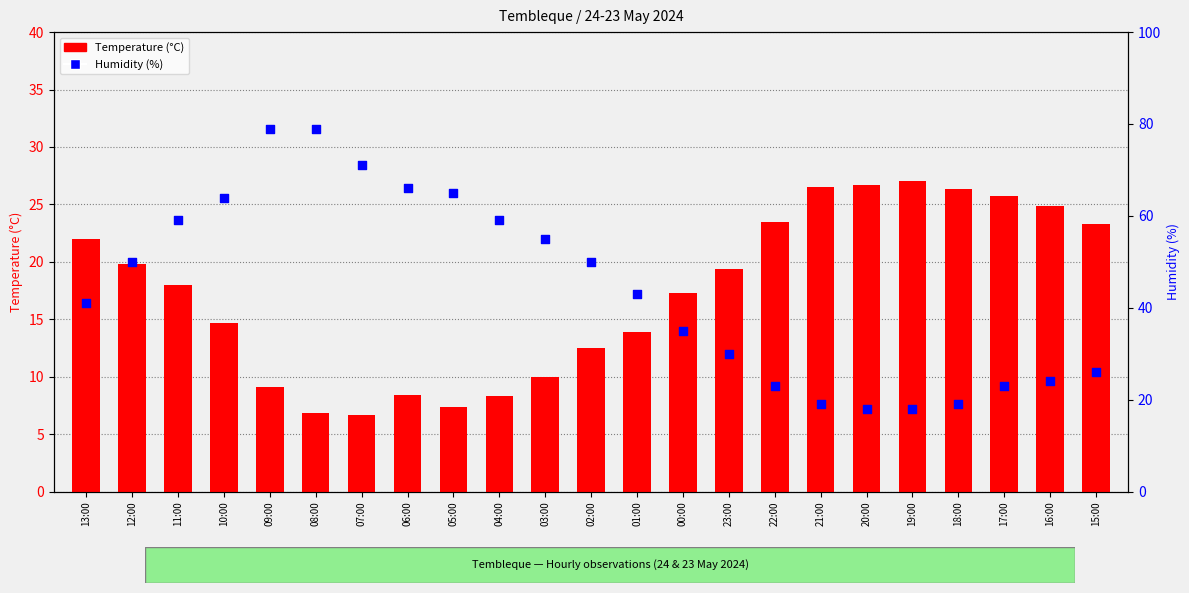

Is the value of Humidity (%) at 15:00 greater than the value of Temperature (°C) at 15:00?

Yes